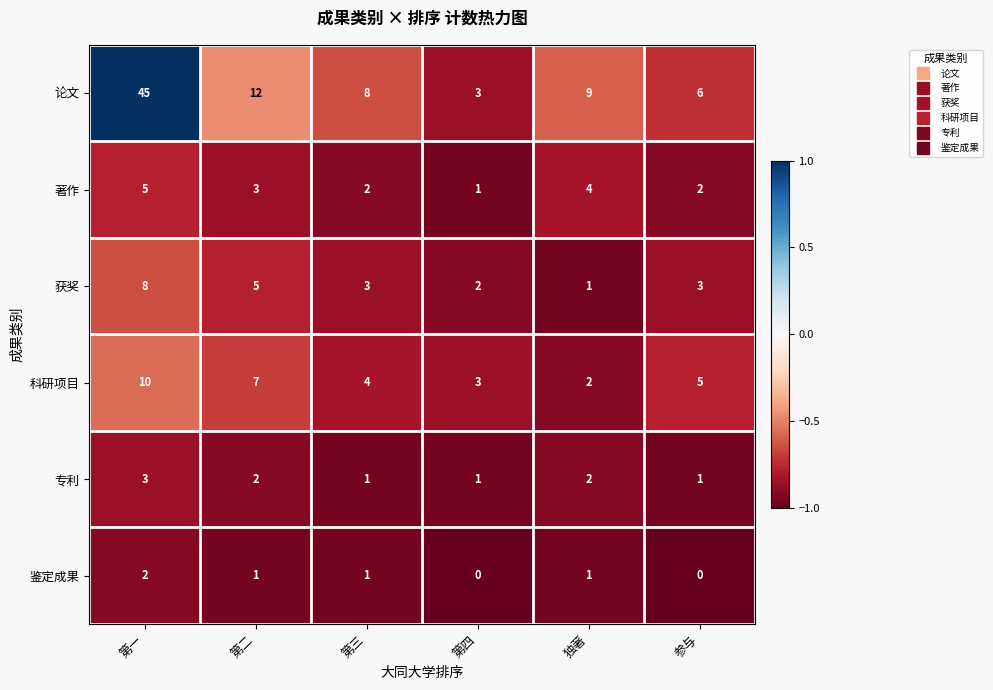

Between 第四 and 独著, which series saw the biggest shift?

论文